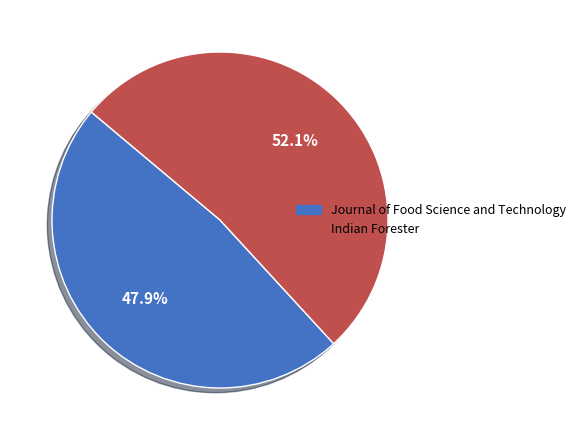

To the nearest percent, what portion does Journal of Food Science and Technology represent?

48%